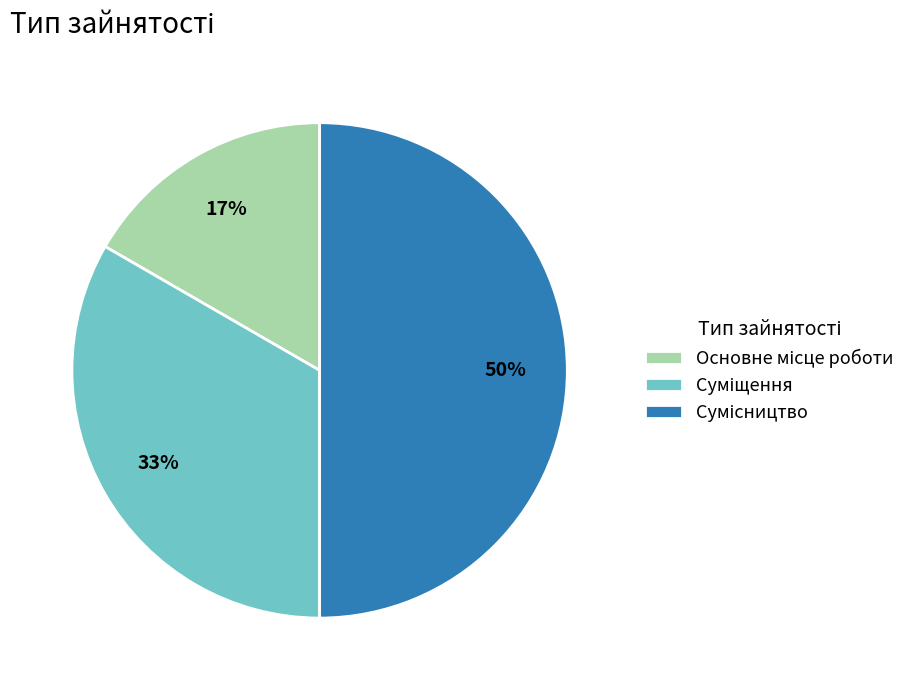

To the nearest percent, what is the difference between the largest and smallest slice percentages?

33%